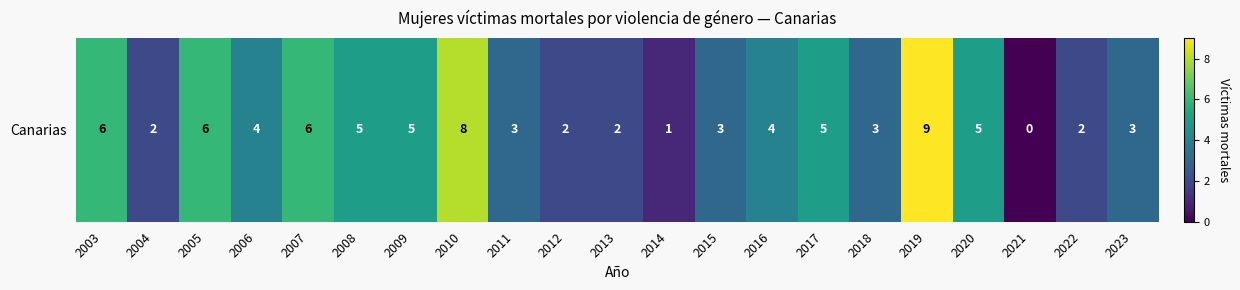

How many values exceed 4?

9